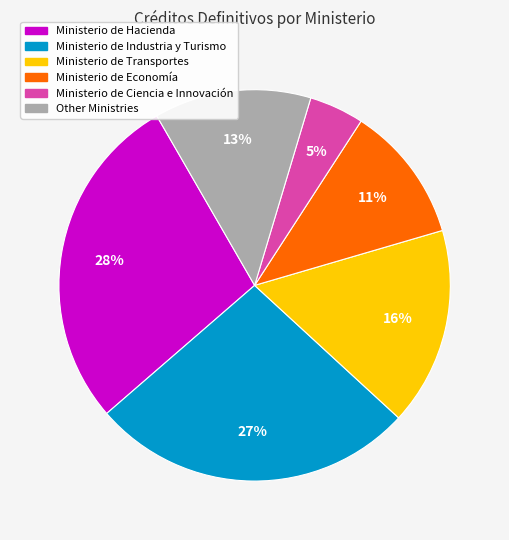

Between Other Ministries and Ministerio de Ciencia e Innovación, which is larger?

Other Ministries